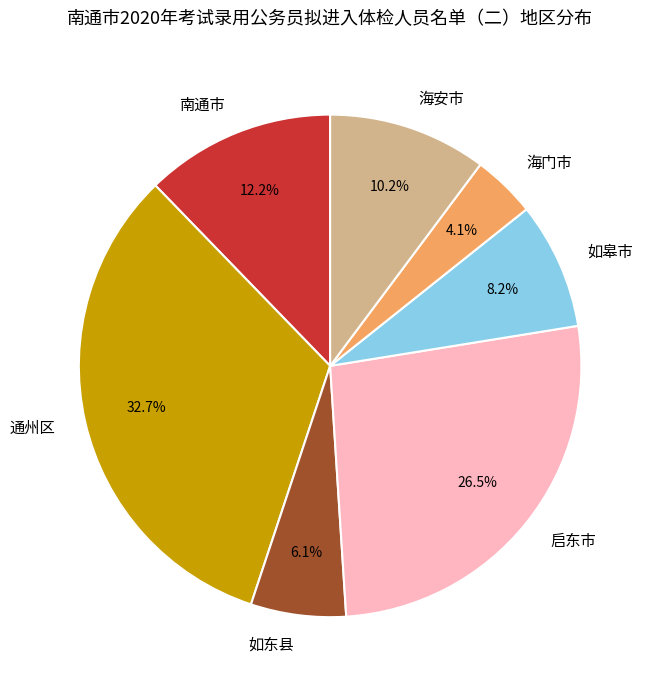

True or false: 启东市 accounts for 19% of the total.

False